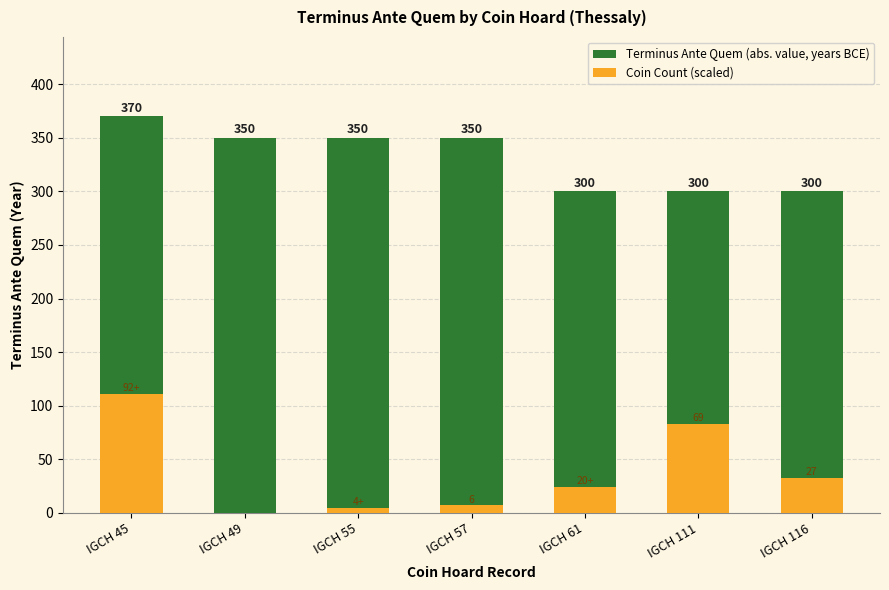

How many data points in Terminus Ante Quem (abs. value, years BCE) are above 350?

1